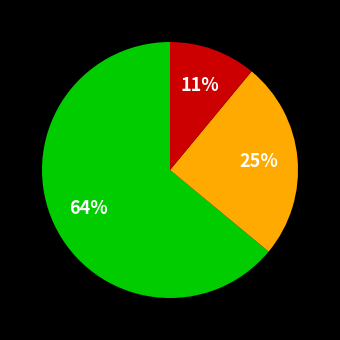

Does any single category account for the majority?

Yes